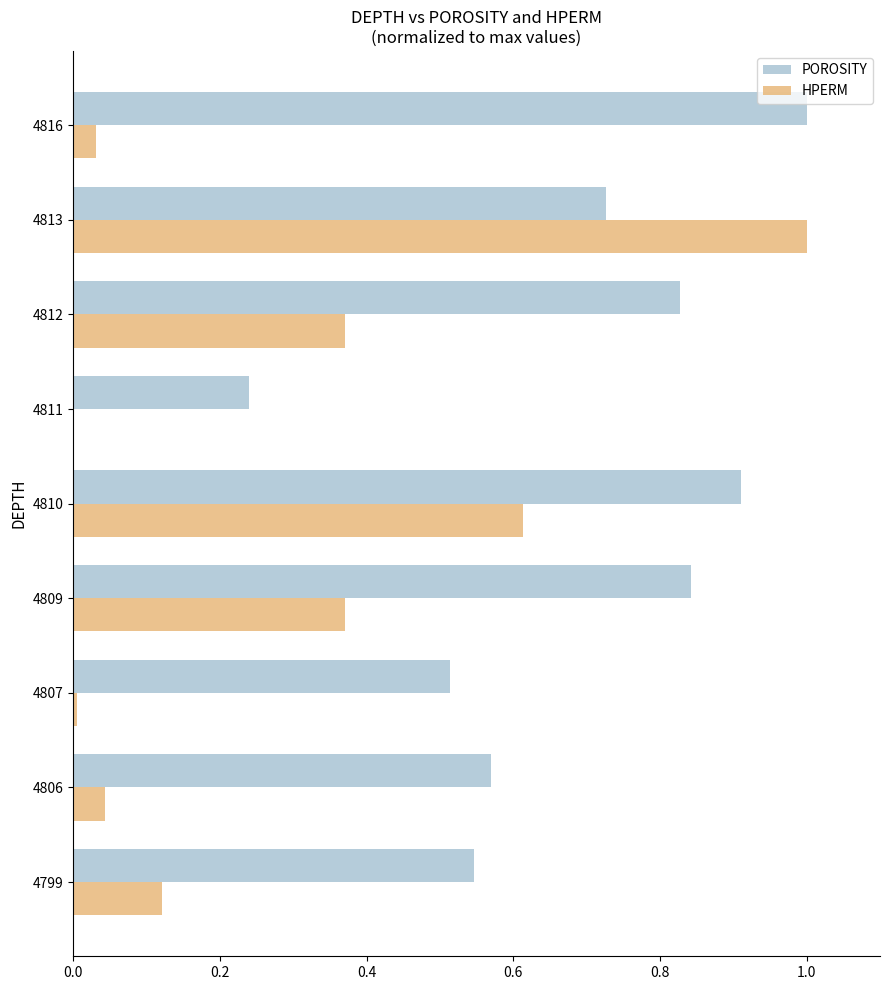

What is the sum of all HPERM values?

2.6